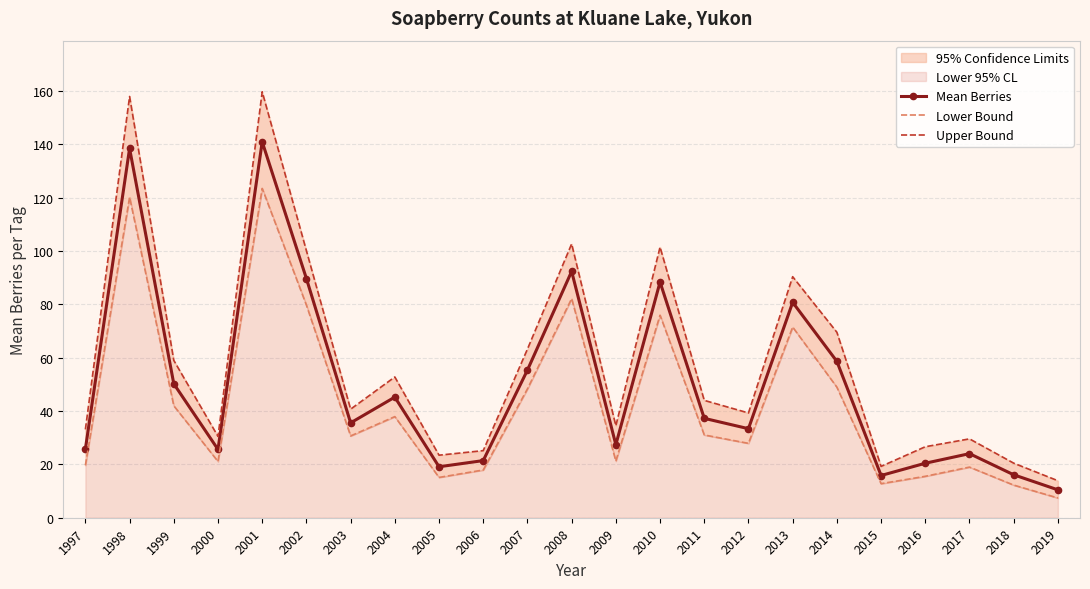

Reading left to right, list all the values displayed in this chart.

Mean Berries: 1997=25.8	1998=138.5	1999=50.2	2000=25.6	2001=141.0	2002=89.7	2003=35.6	2004=45.2	2005=19.1	2006=21.4	2007=55.4	2008=92.4	2009=27.4	2010=88.4	2011=37.3	2012=33.4	2013=80.8	2014=58.6	2015=15.8	2016=20.4	2017=24.0	2018=16.1	2019=10.5
Lower Bound: 1997=19.7	1998=120.2	1999=42.0	2000=21.1	2001=123.5	2002=79.8	2003=30.7	2004=37.9	2005=15.1	2006=17.9	2007=48.3	2008=82.2	2009=21.2	2010=76.0	2011=31.1	2012=27.9	2013=71.5	2014=49.0	2015=12.8	2016=15.5	2017=19.0	2018=12.2	2019=7.4
Upper Bound: 1997=33.1	1998=158.0	1999=59.0	2000=30.5	2001=159.8	2002=100.2	2003=40.7	2004=52.8	2005=23.5	2006=25.2	2007=63.2	2008=102.7	2009=34.5	2010=101.5	2011=44.0	2012=39.3	2013=90.4	2014=69.6	2015=19.3	2016=26.6	2017=29.6	2018=20.5	2019=13.9